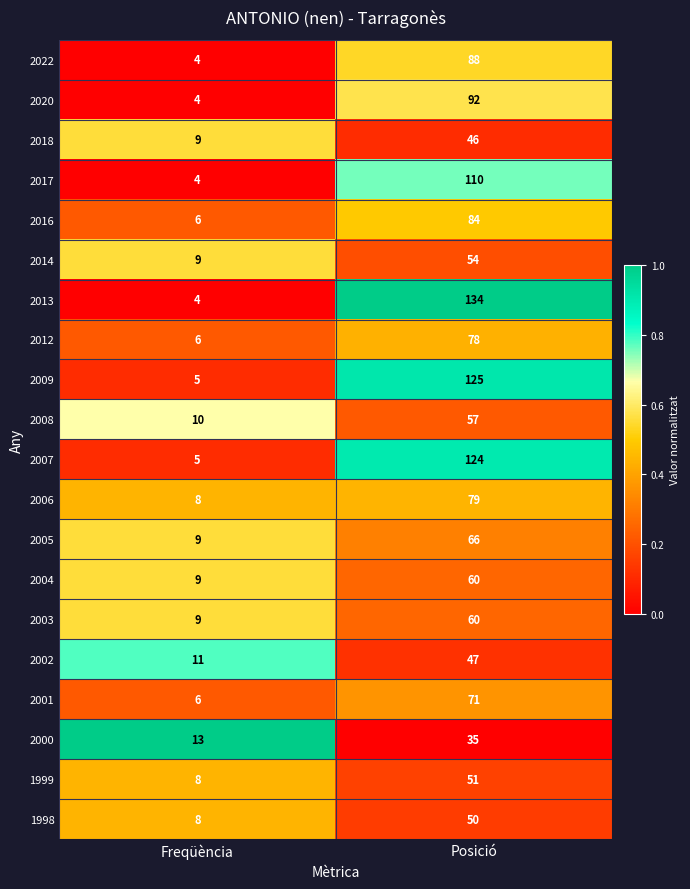

What value does the 2005 series have at Freqüència, to the nearest 10?

10